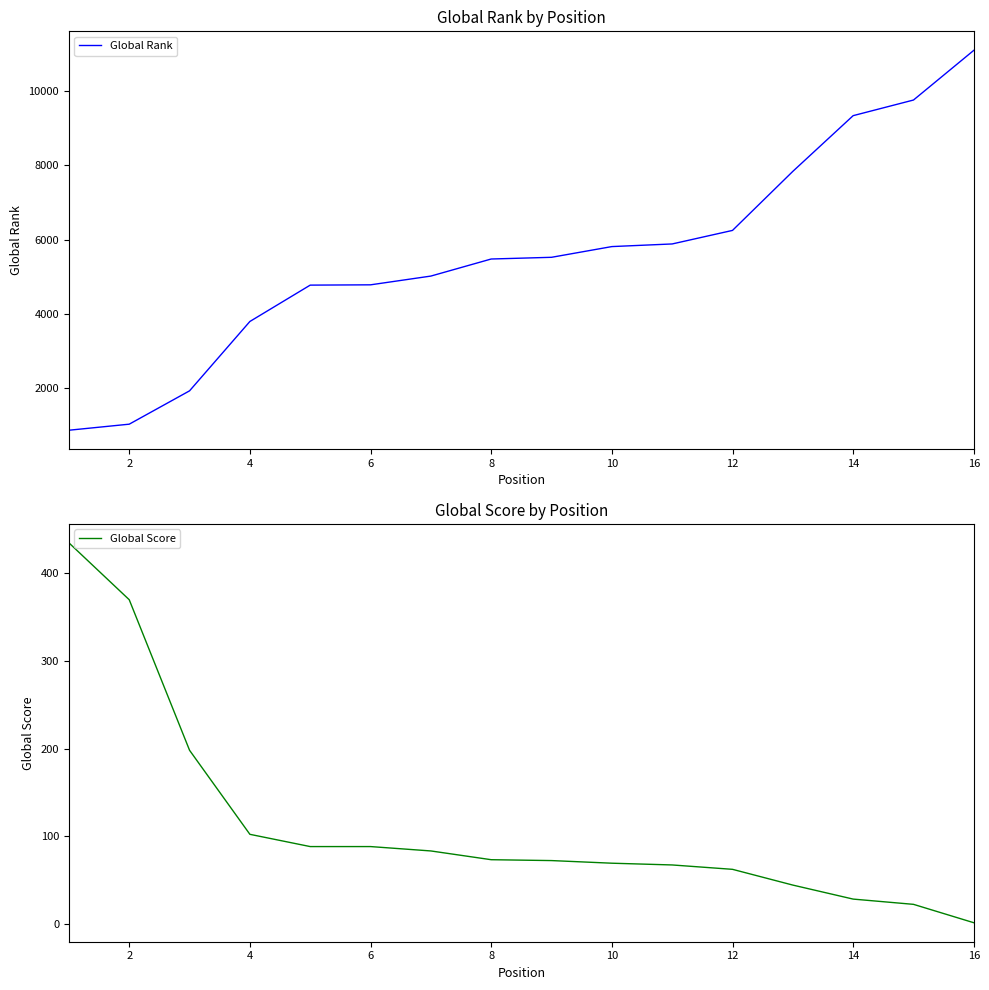

At how many categories does at least one series exceed 693?

16